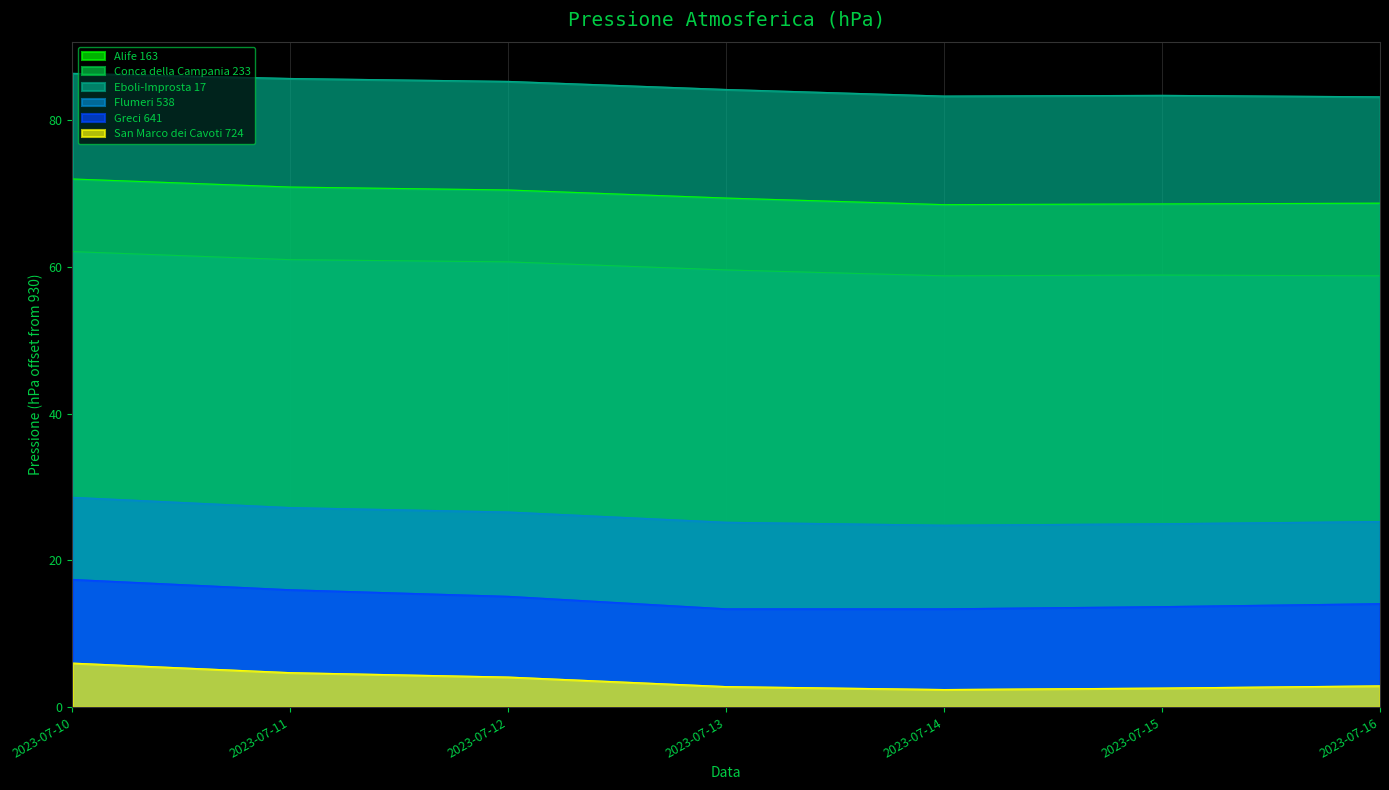

What is the difference between the maximum and second lowest values in the Conca della Campania 233 series?

3.3